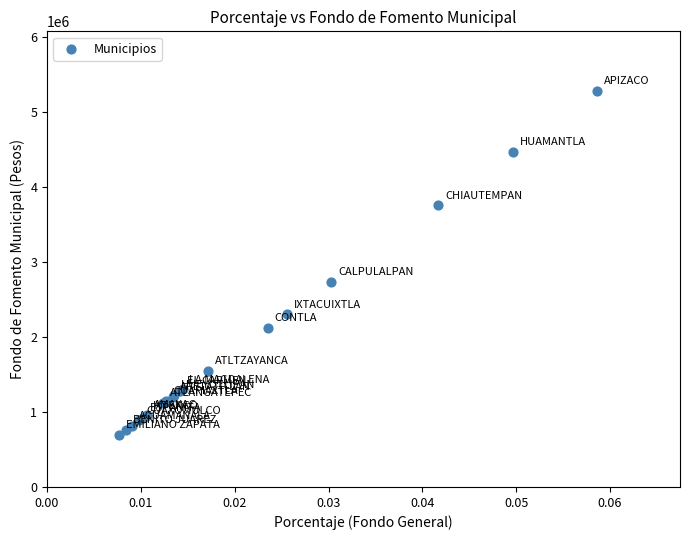

What Y value in the scatter plot is closest to 2986167?

2727345.0